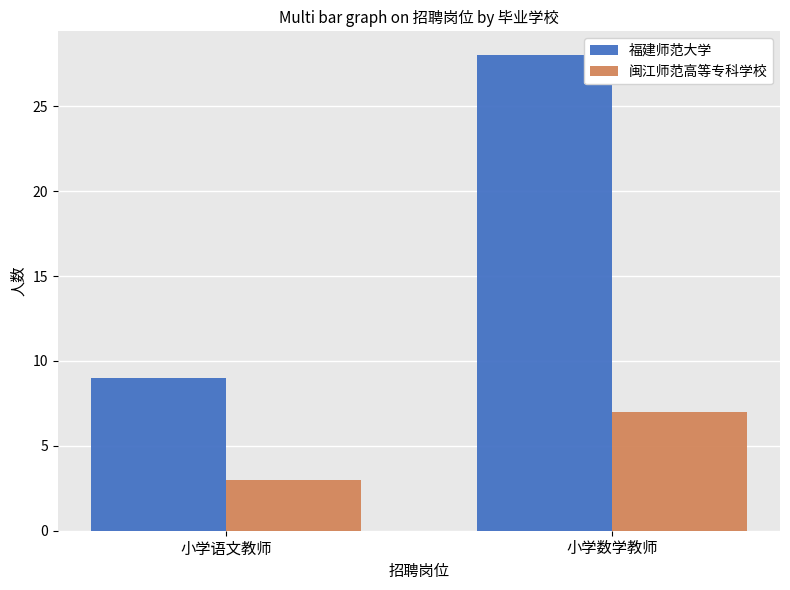

What is the approximate value of 福建师范大学 at 小学数学教师?

28